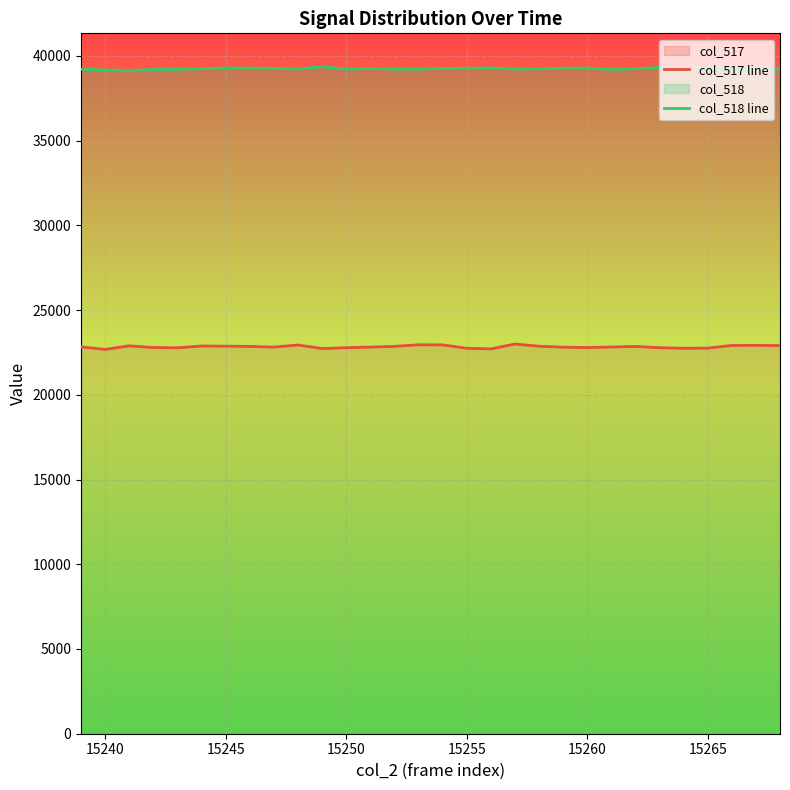

What is the spread (max minus min) of values at 15255?

16519